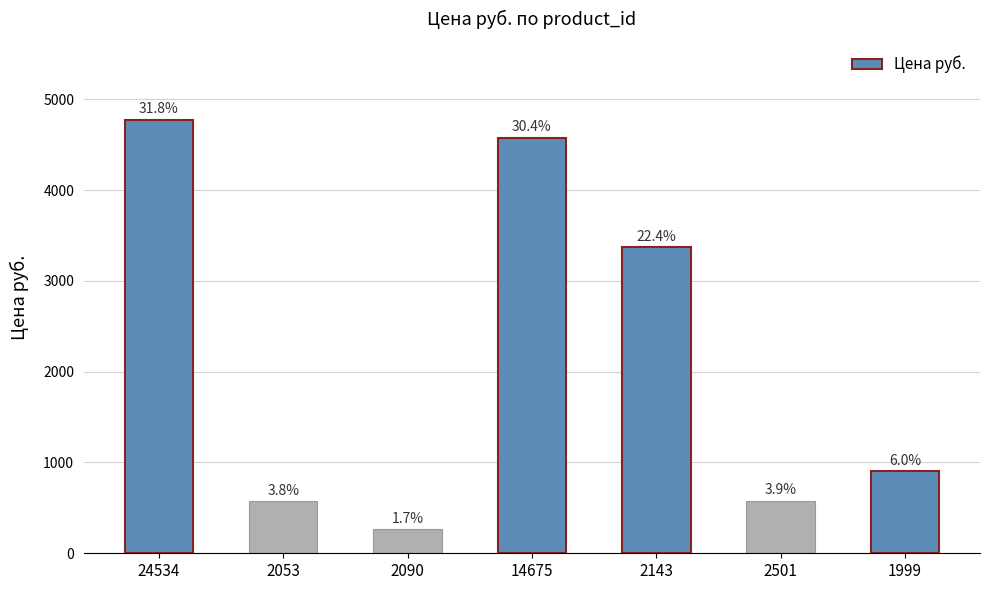

At which label does the data first exceed 903?

24534